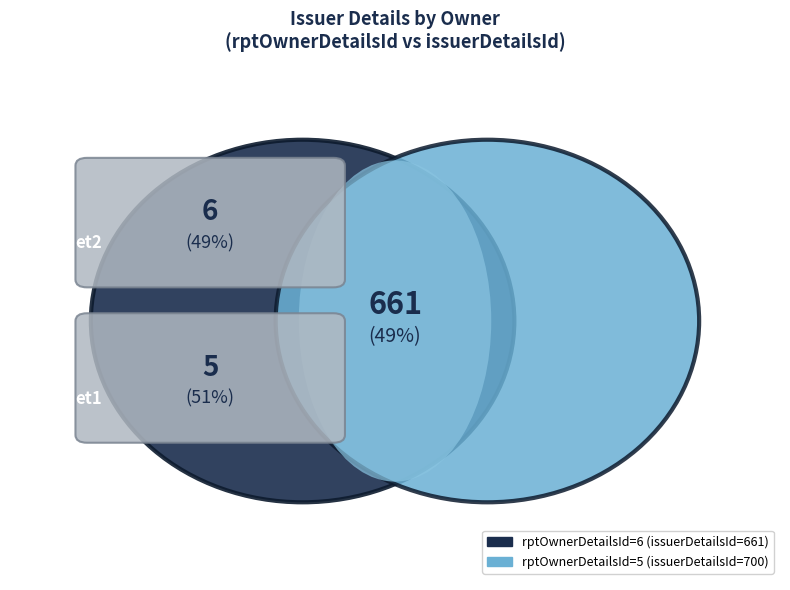

Is 6 the majority of the pie?

No